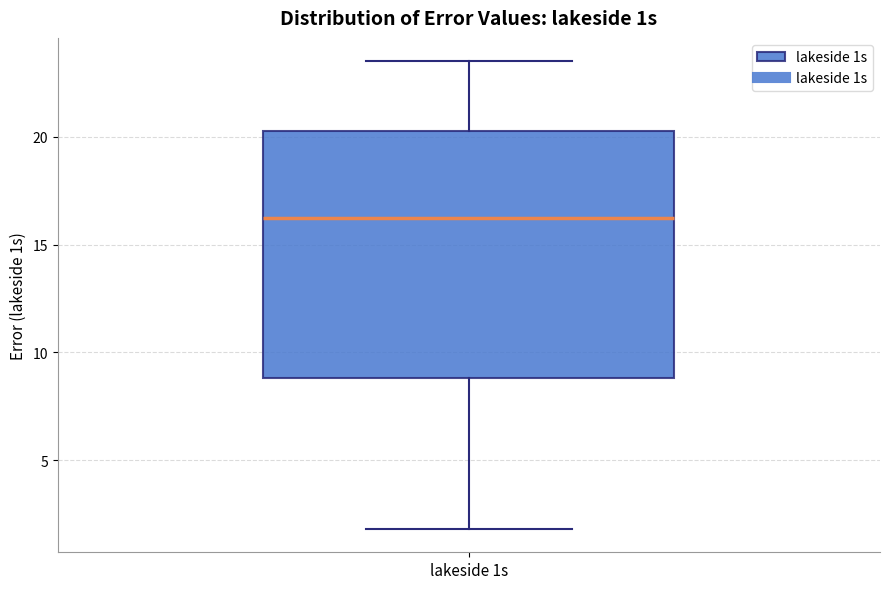

Transcribe this box plot: give where the median line is, the range the box spans, and where the two whiskers end, as read against the y-axis. The values are not printed on the chart, so give them approximately, as read against the axis.

median 16.5, box 9.0 to 20.5, whiskers 2.0 to 23.5